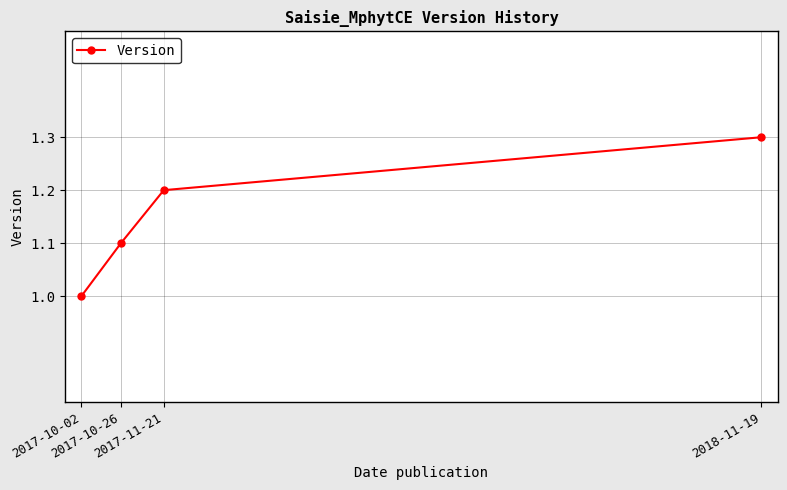

True or false: the data shows 2.2 at 2018-11-19.

False